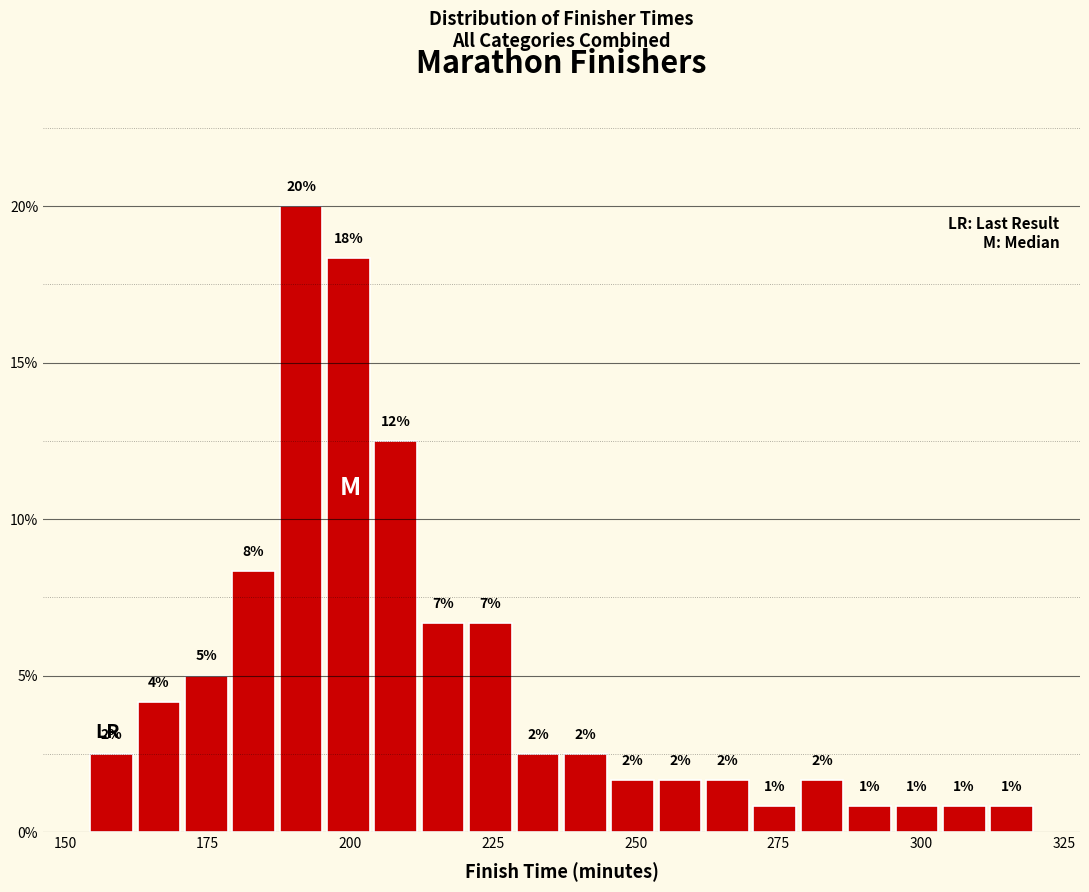

Read against the x-axis, roughly where is the centre of the tallest bar?

190